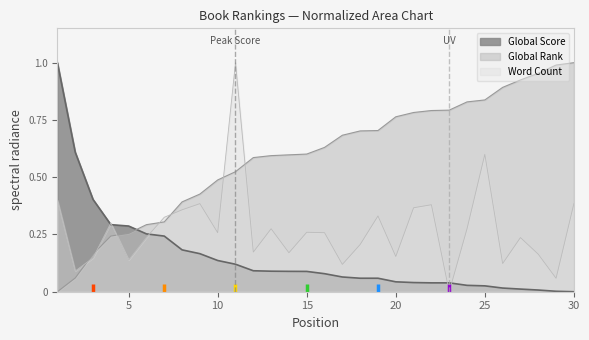

Between 4 and 10, which is larger?

4